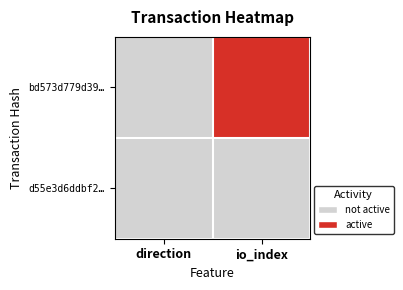

Reading right to left, transcribe all the data shown in this chart.

bd573d779d39…: io_index=1	direction=0
d55e3d6ddbf2…: io_index=0	direction=0